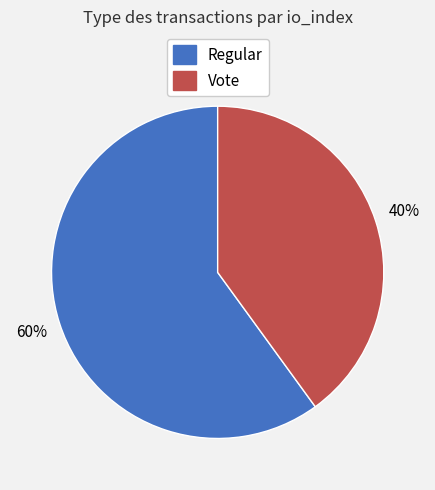

Count the number of slices in the pie.

2